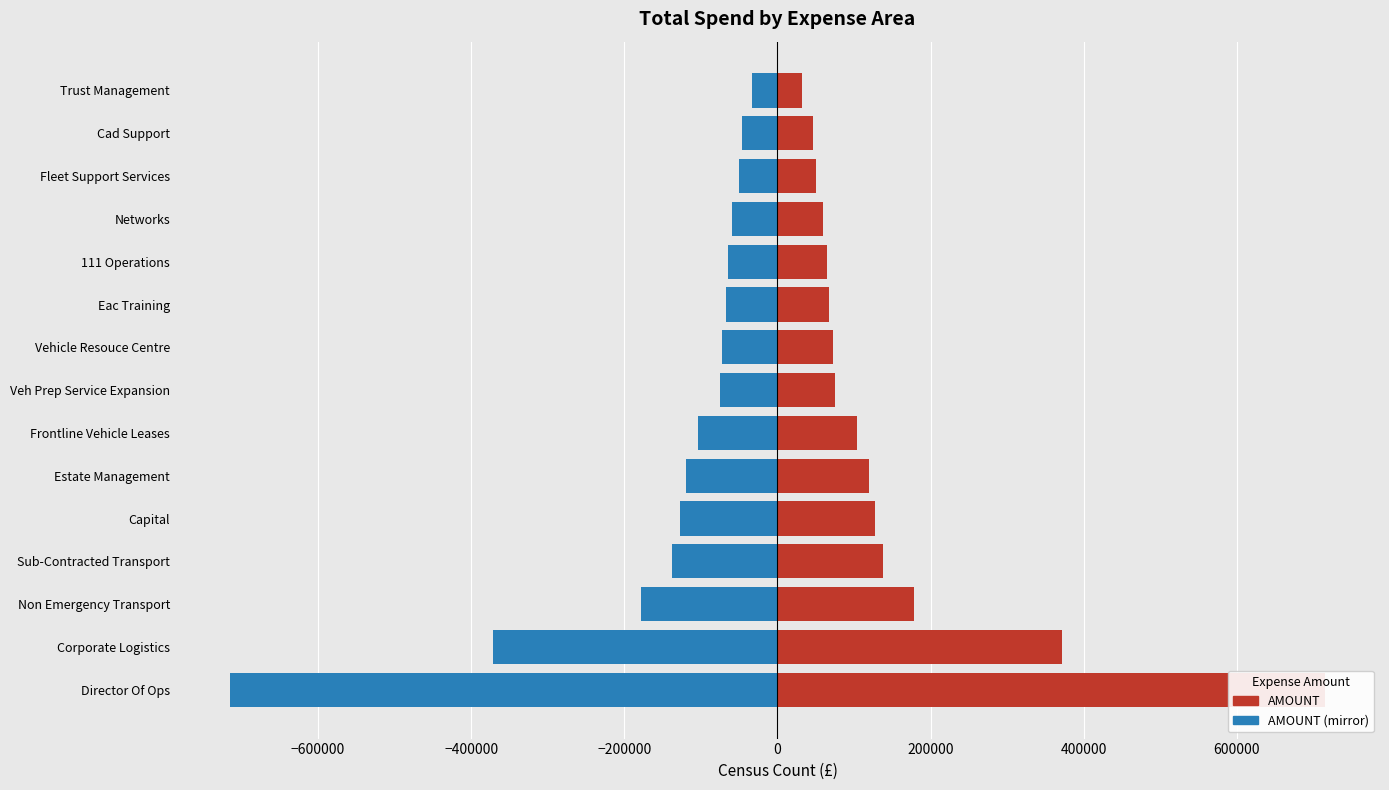

Between Cad Support and Veh Prep Service Expansion, which is larger?

Veh Prep Service Expansion